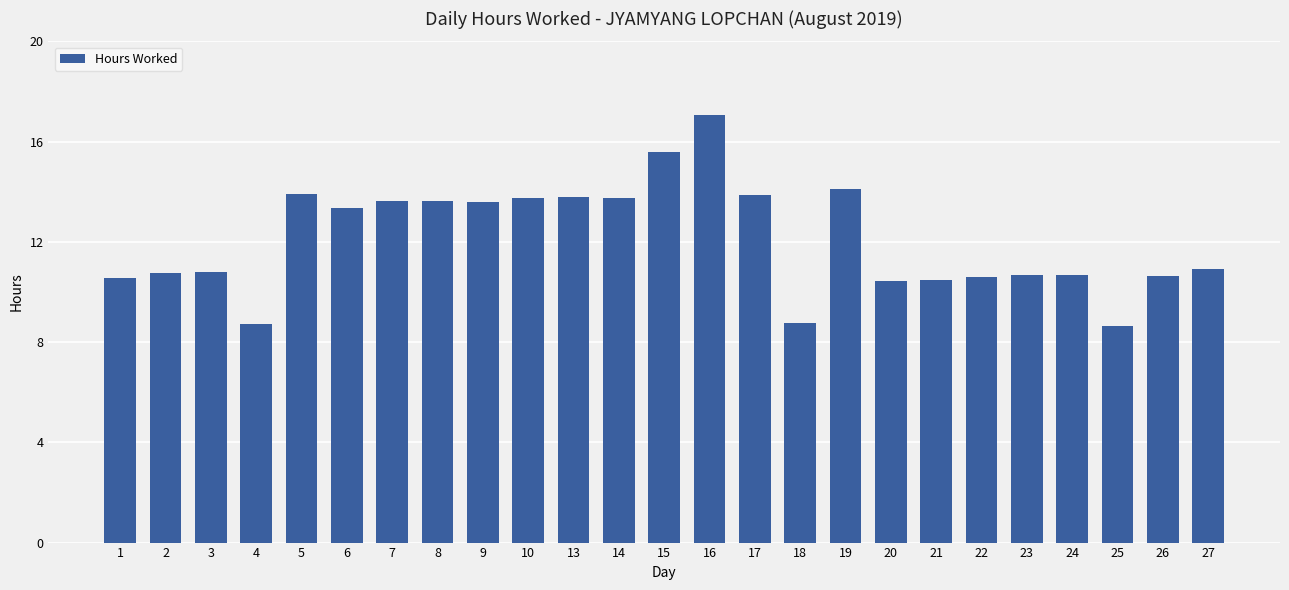

What is the average value?

12.1